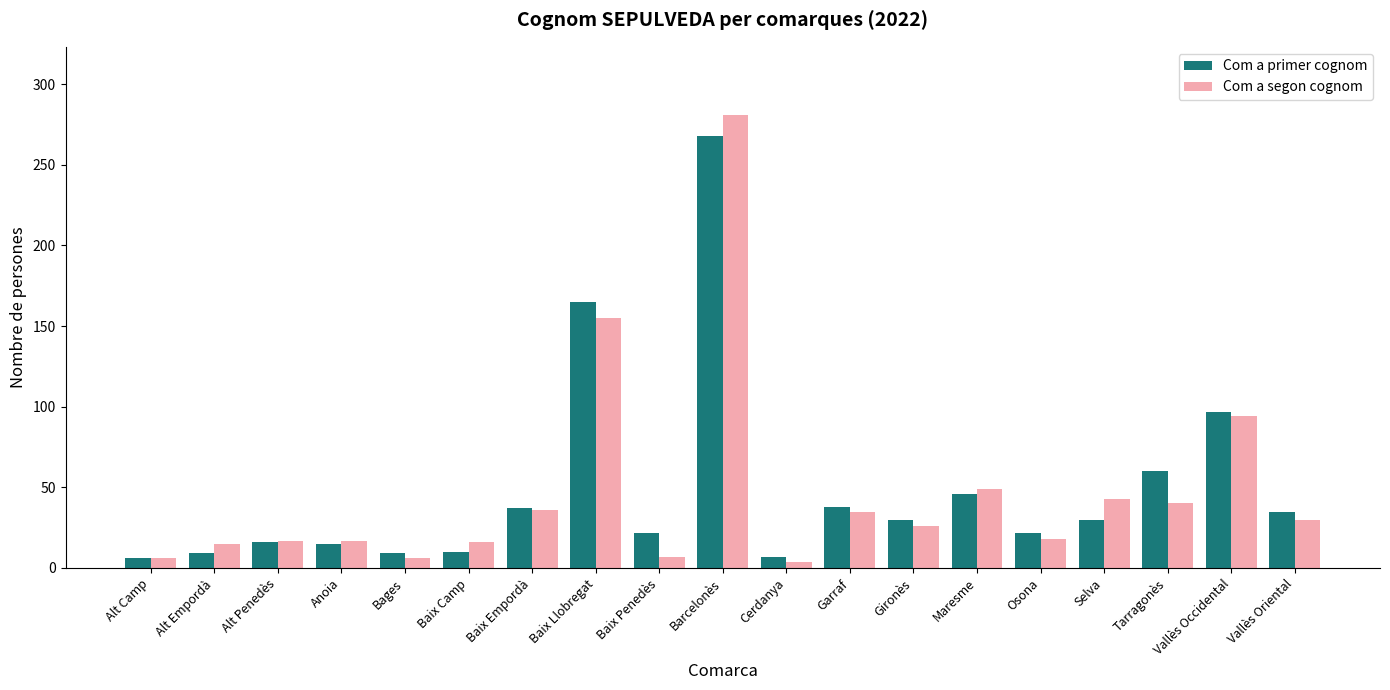

What is the minimum value for Com a primer cognom?

6